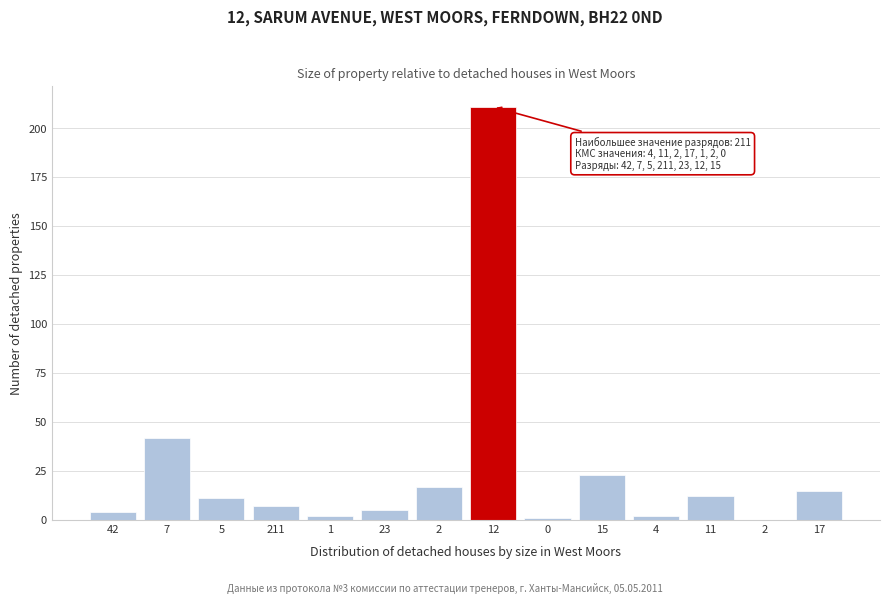

How many distinct data groups are displayed?

1